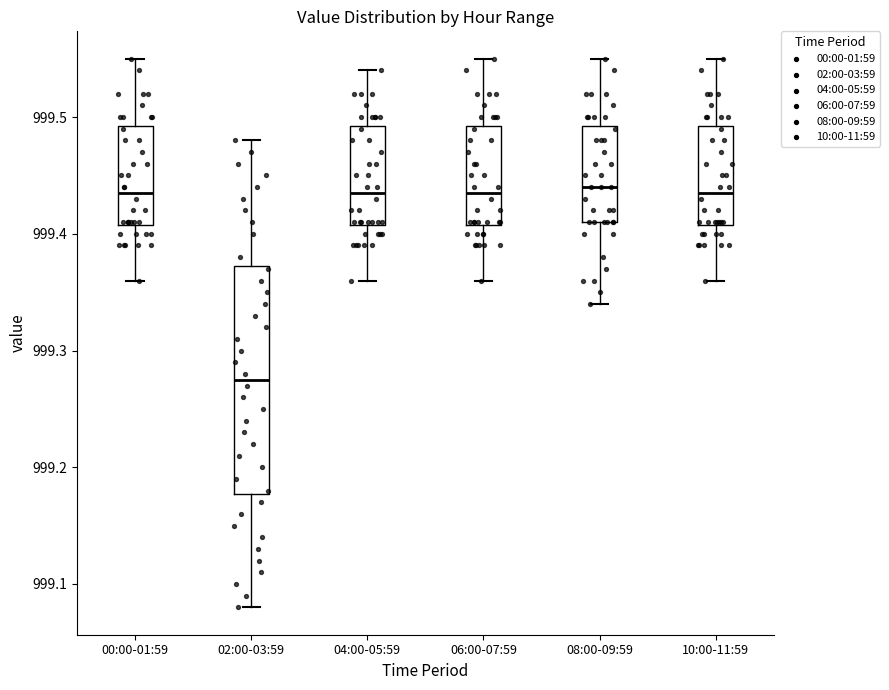

Where is the lower edge of the box for 04:00-05:59 on the y-axis? The values are not printed on the chart, so give them approximately, as read against the axis.

999.41